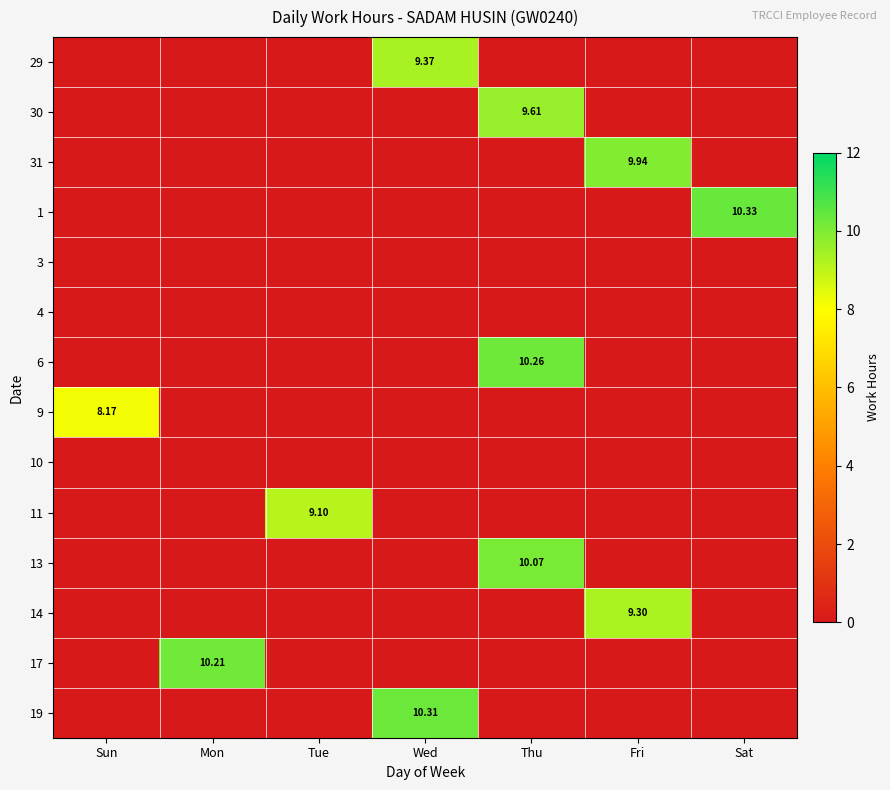

What is the total value across all series at Wed?

19.7